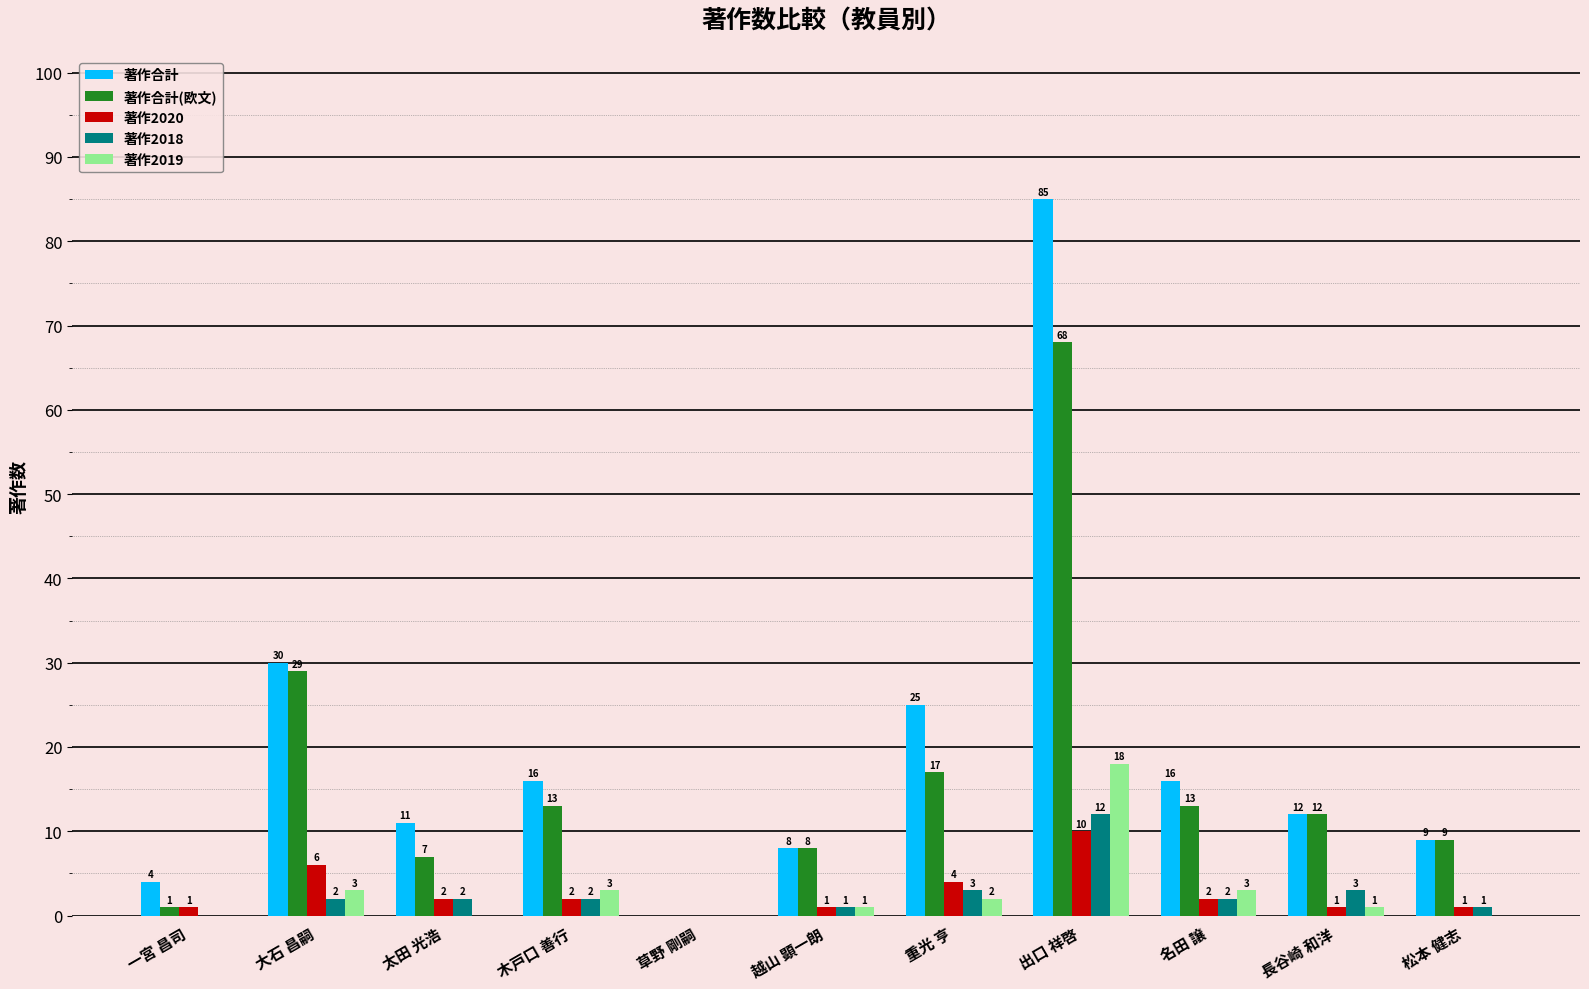

Reading left to right, what are all the values shown in this chart?

著作合計: 4	30	11	16	0	8	25	85	16	12	9
著作合計(欧文): 1	29	7	13	0	8	17	68	13	12	9
著作2020: 1	6	2	2	0	1	4	10	2	1	1
著作2018: 0	2	2	2	0	1	3	12	2	3	1
著作2019: 0	3	0	3	0	1	2	18	3	1	0